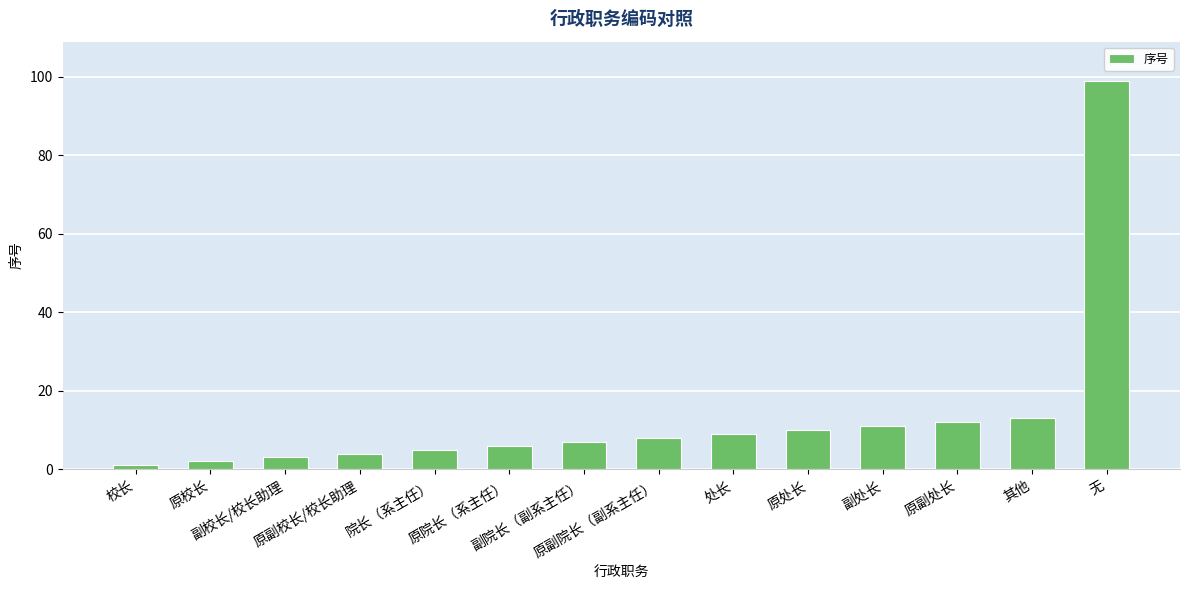

How many series are shown in this chart?

1